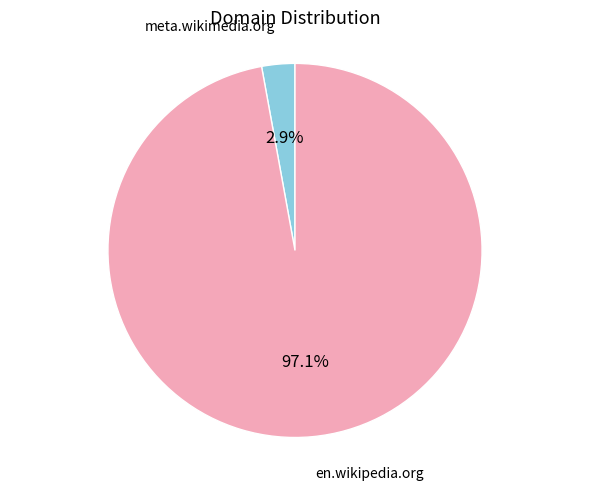

To the nearest percent, what is the difference between the largest and smallest slice percentages?

94%